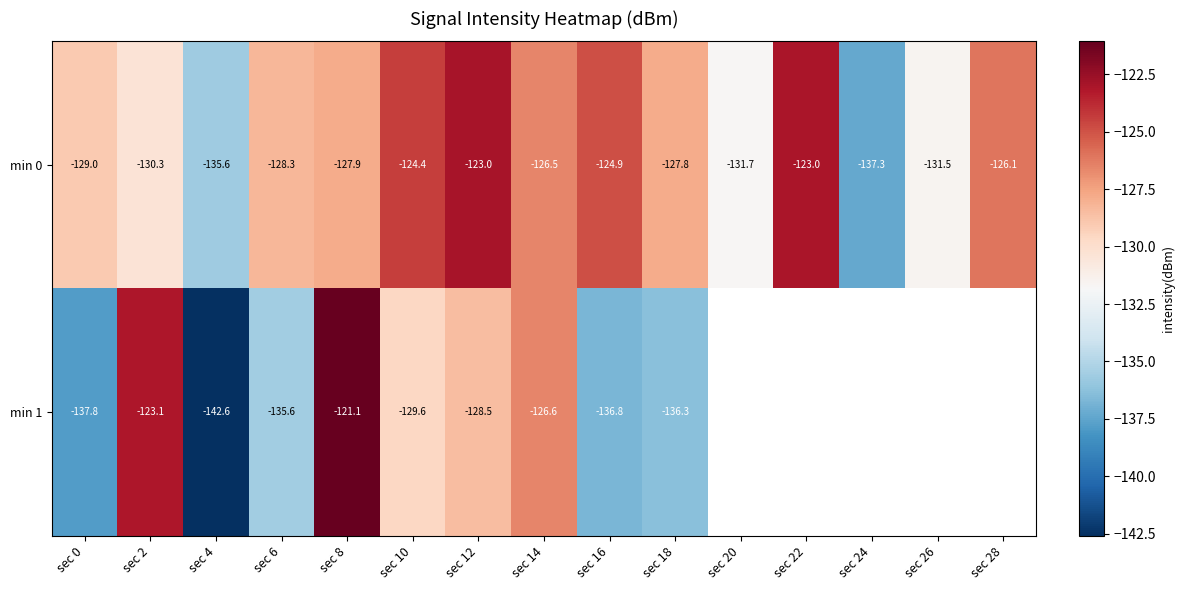

Is the value of min 0 at sec 16 greater than the value of min 1 at sec 10?

Yes